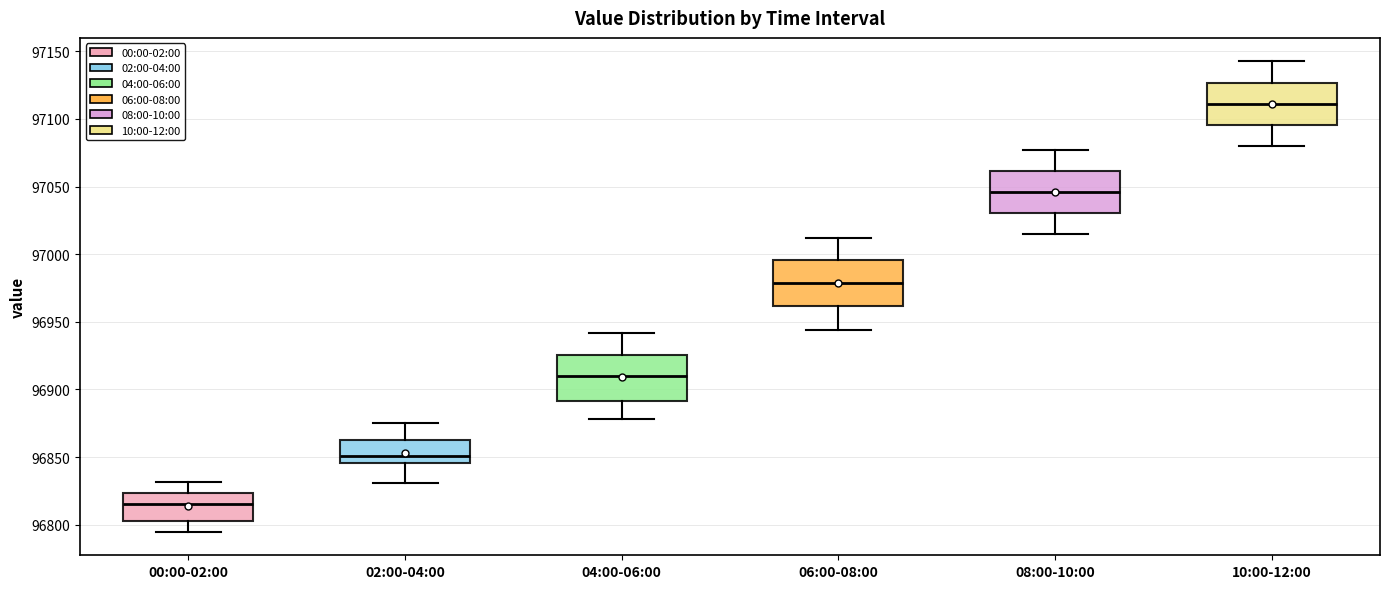

Reading left to right, read every box against the y-axis: the position of its median line, the range the box covers, and the ends of its whiskers. The values are not printed on the chart, so give them approximately, as read against the axis.

00:00-02:00: median 96815, box 96805 to 96825, whiskers 96795 to 96830
02:00-04:00: median 96850, box 96845 to 96865, whiskers 96830 to 96875
04:00-06:00: median 96910, box 96890 to 96925, whiskers 96880 to 96940
06:00-08:00: median 96980, box 96960 to 96995, whiskers 96945 to 97010
08:00-10:00: median 97045, box 97030 to 97060, whiskers 97015 to 97075
10:00-12:00: median 97110, box 97095 to 97125, whiskers 97080 to 97145